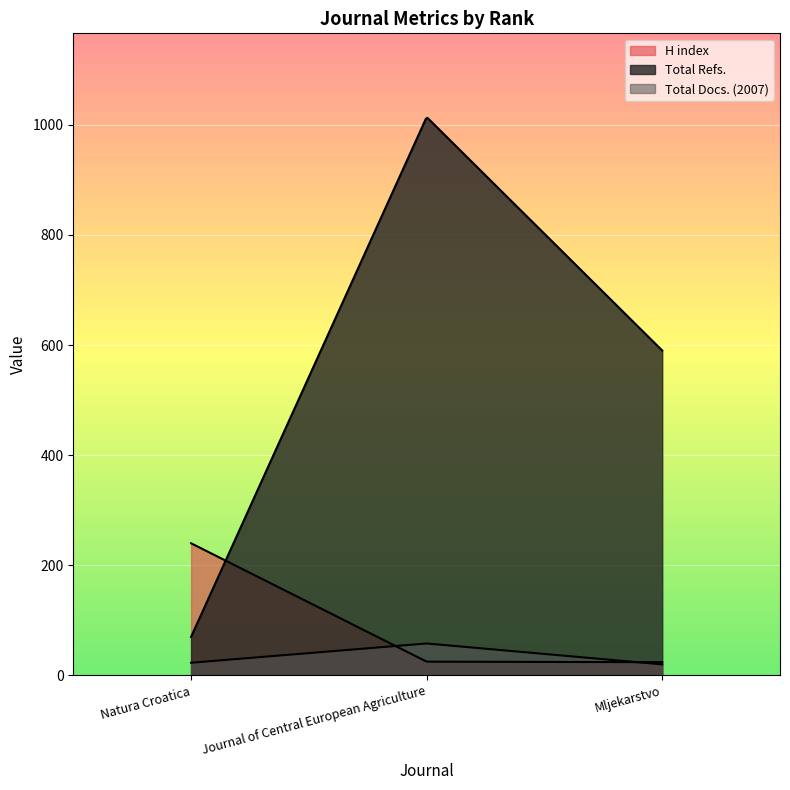

Count the number of data series in this chart.

3